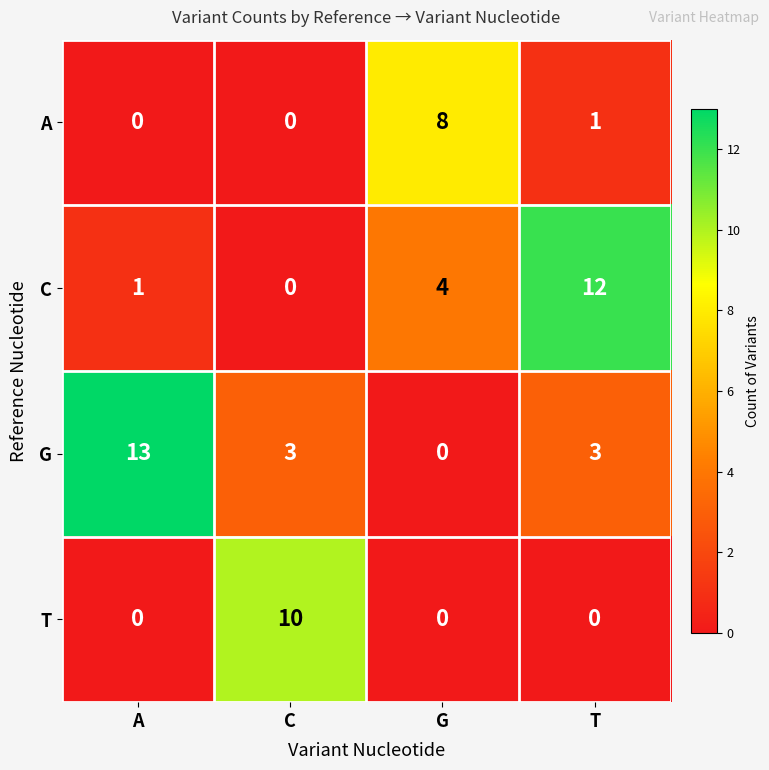

The value of G at A is 13. True or false?

True